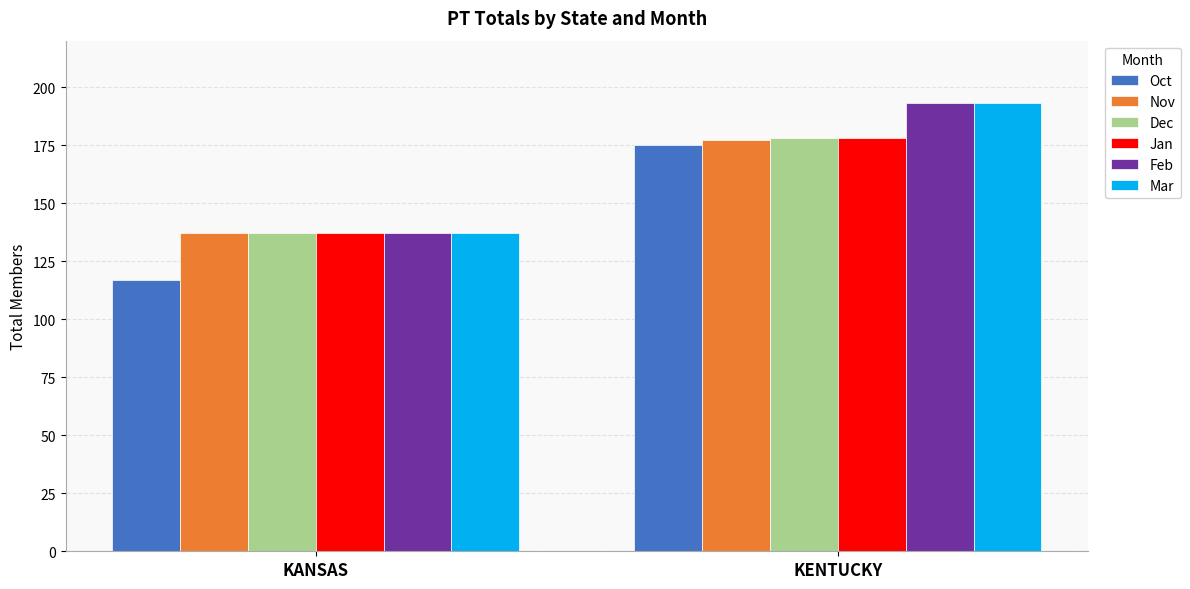

Rank the categories by Oct value from lowest to highest.

KANSAS, KENTUCKY